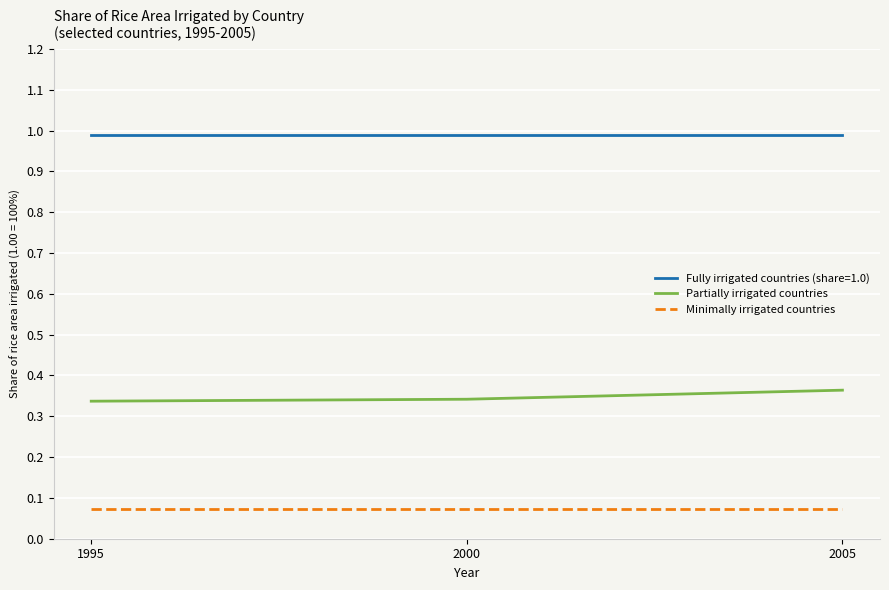

What is the maximum value shown in the chart?

1.0